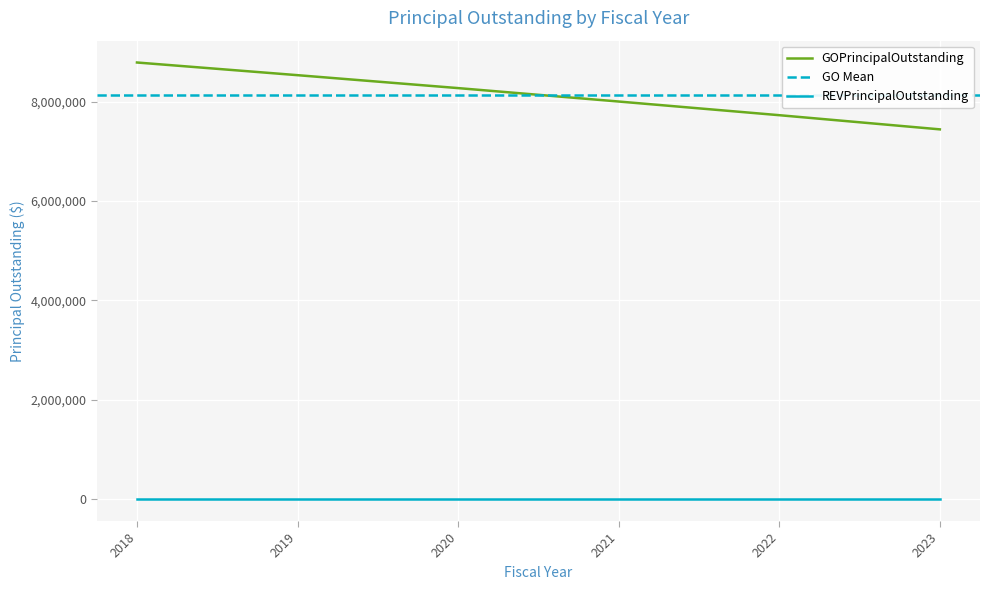

What is the approximate value at 2022?

7725000